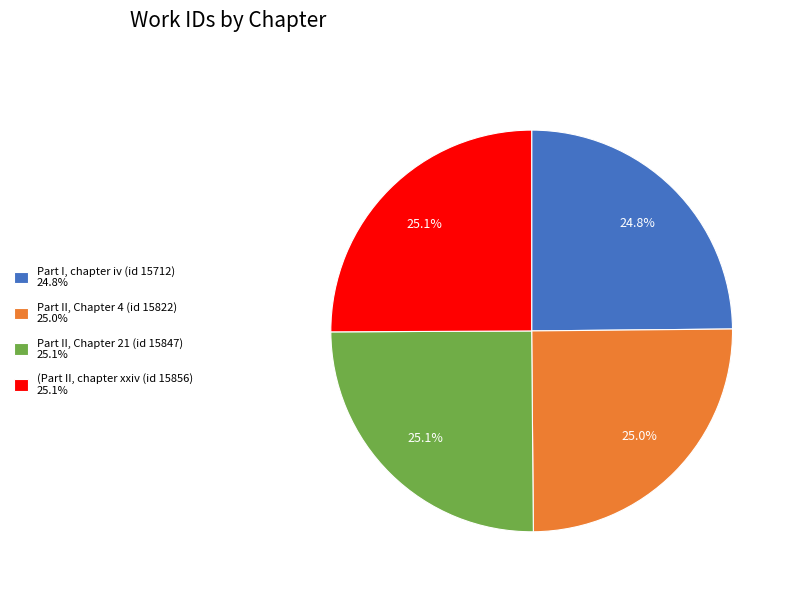

Combined, do Part II, Chapter 4 (id 15822) 25.0% and Part II, Chapter 21 (id 15847) 25.1% account for over 50%?

Yes